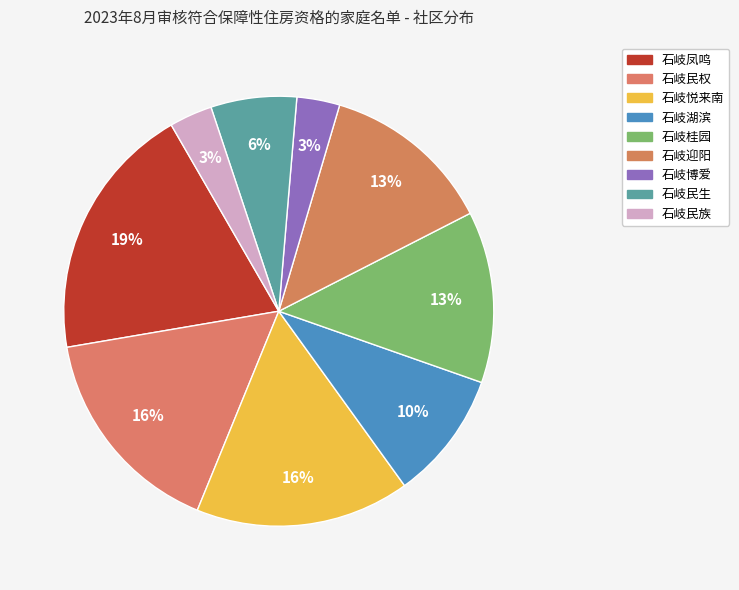

Is it true that 石岐桂园 is 13% of the pie?

True